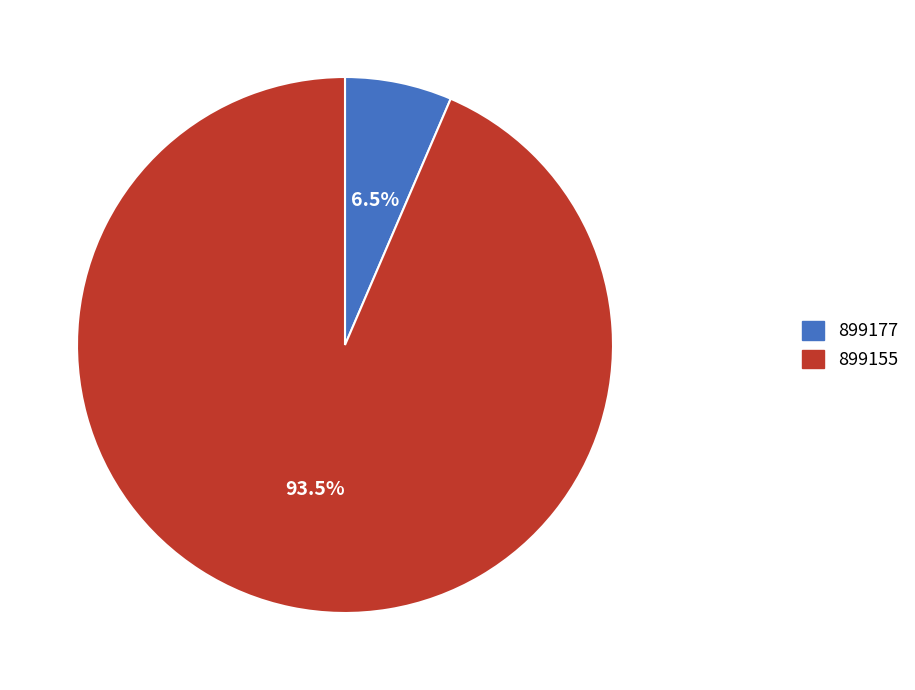

Count the number of slices in the pie.

2